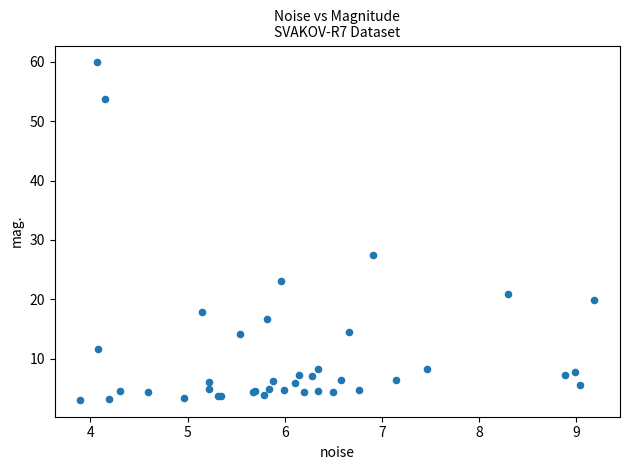

What Y value in the scatter plot is closest to 31?

27.5